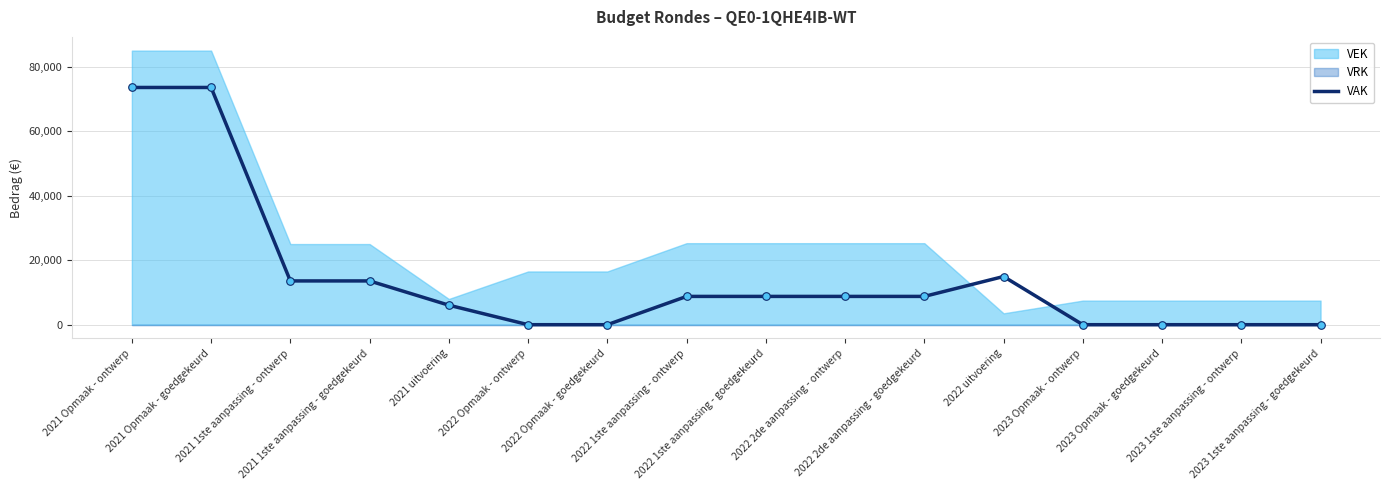

Which has a higher value, 2021 Opmaak - ontwerp or 2023 Opmaak - ontwerp?

2021 Opmaak - ontwerp